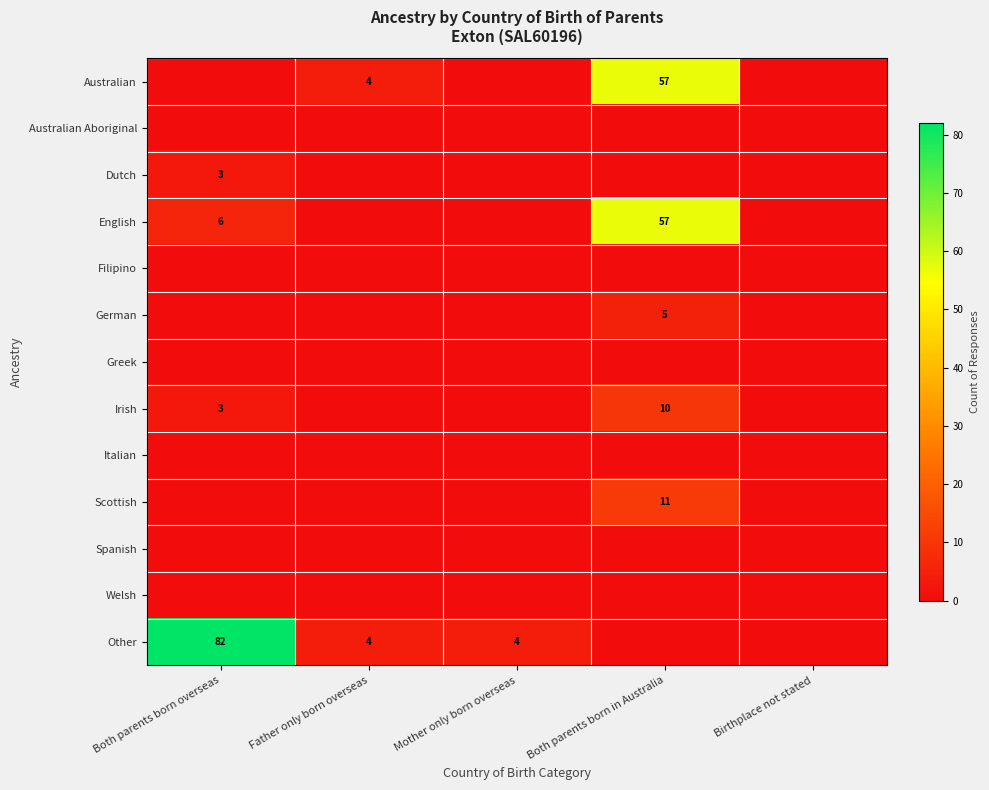

The value of German at Both parents born in Australia is 7. True or false?

False